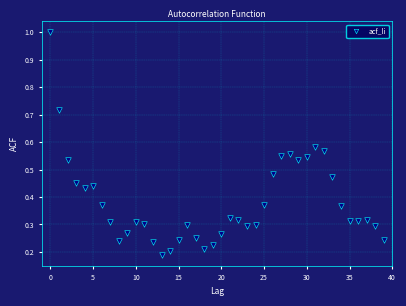

What is the range of Y values (max minus min)?

0.8